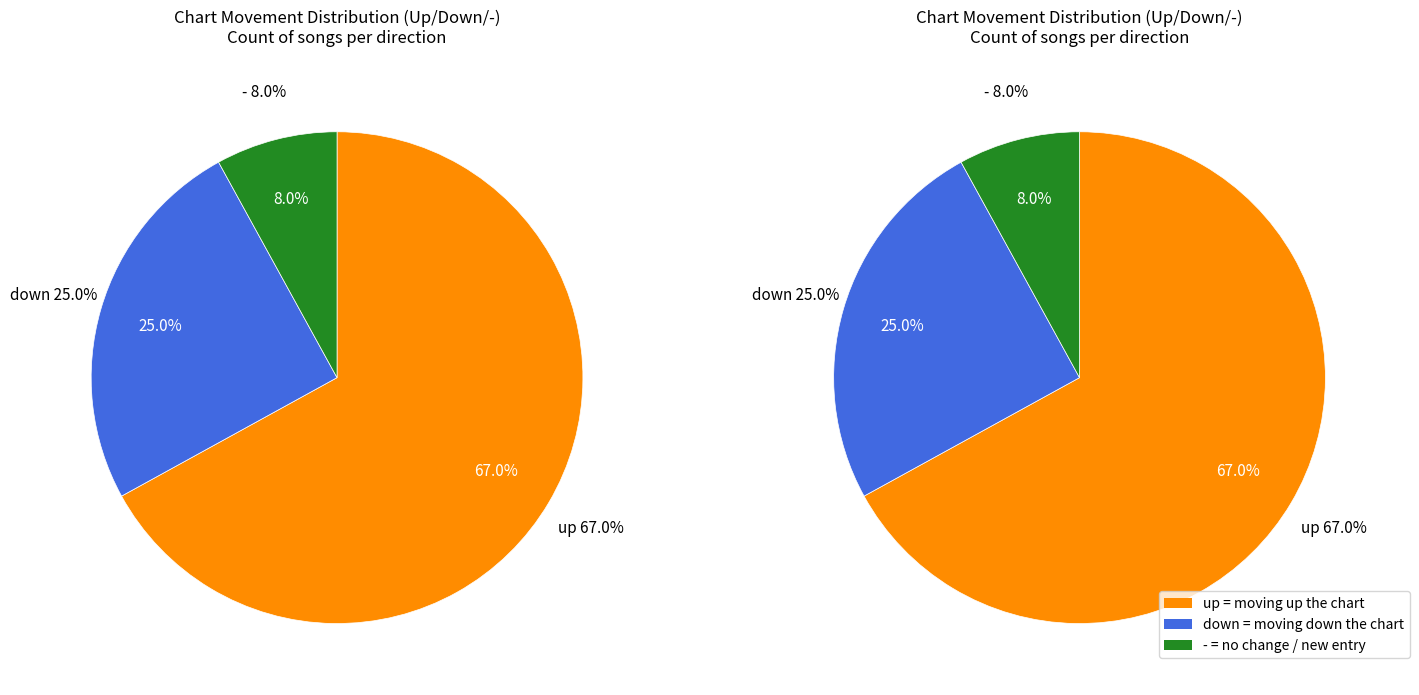

To the nearest percent, what portion does down represent?

25%